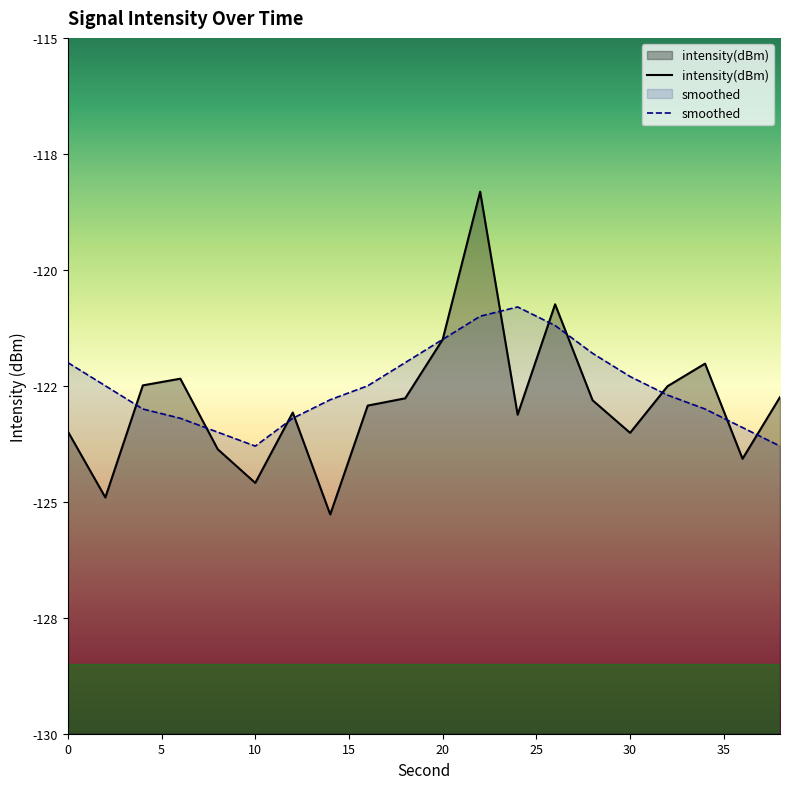

Rank the series by their maximum value, from lowest to highest.

smoothed, intensity(dBm)